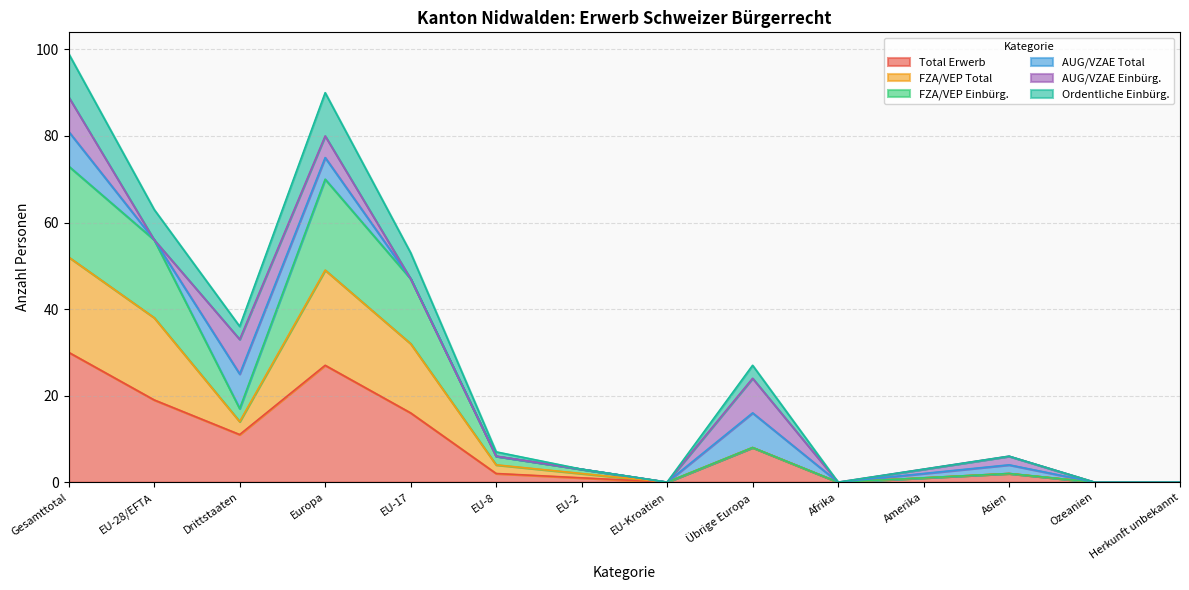

Does the chart have visible grid lines?

Yes